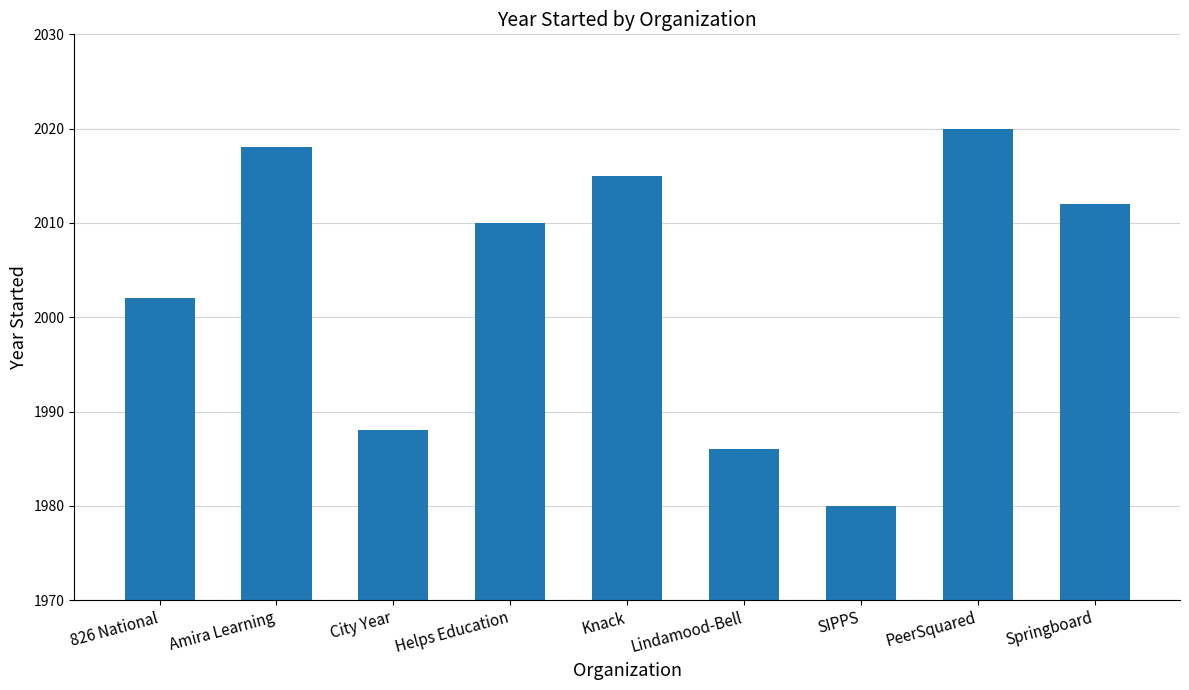

Is it true that the value at Knack is 2015?

True